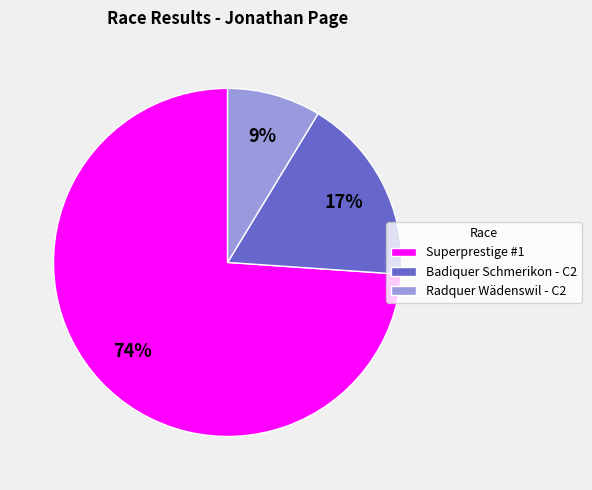

What is the smallest slice in the pie chart?

Radquer Wädenswil - C2